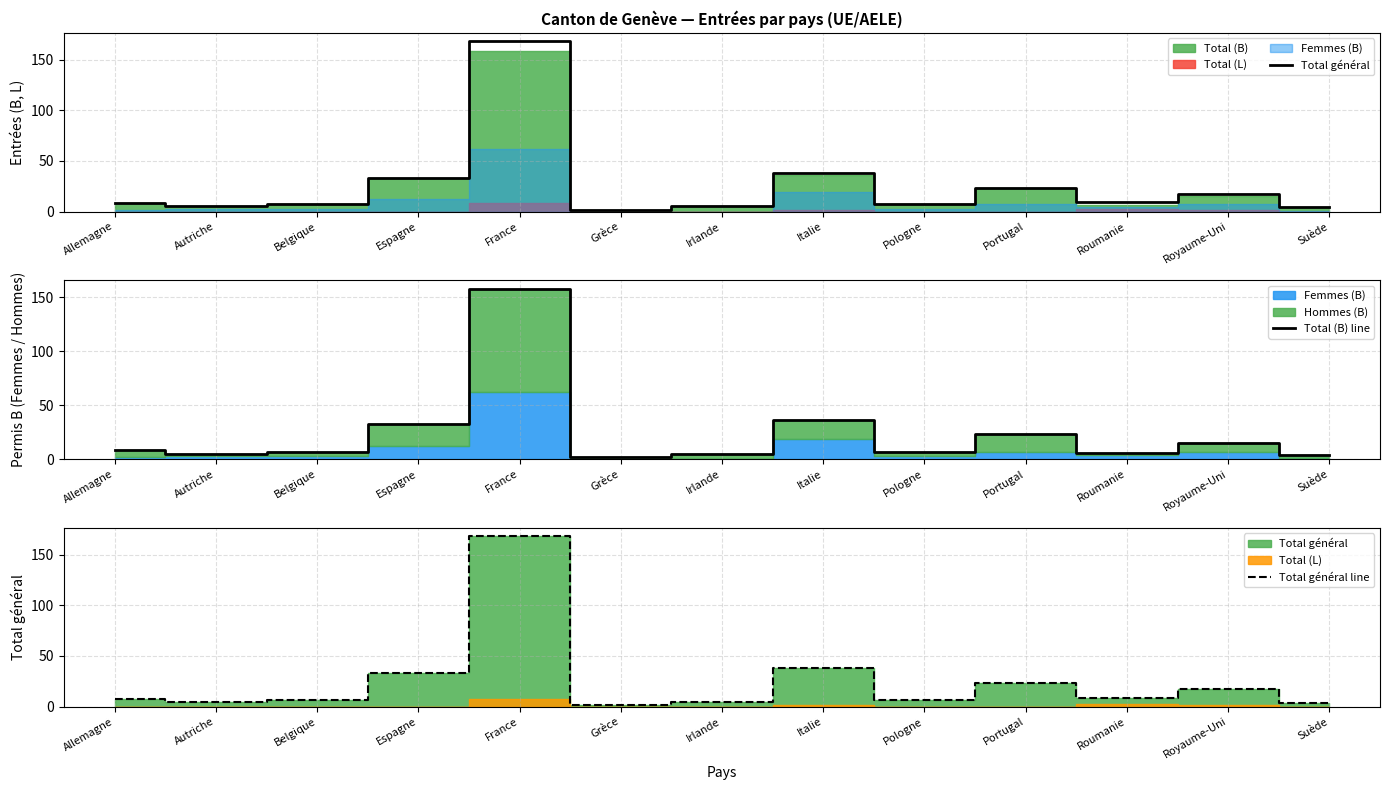

How many values in the Total (B) line series exceed 7?

6